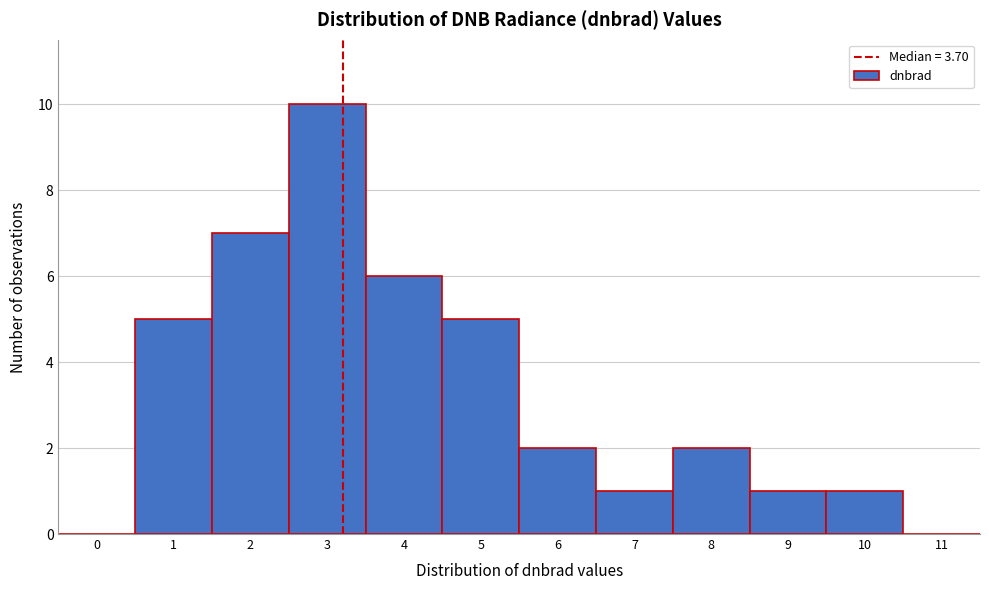

Reading right to left, extract all data points from this chart.

11=0	10=1	9=1	8=2	7=1	6=2	5=5	4=6	3=10	2=7	1=5	0=0